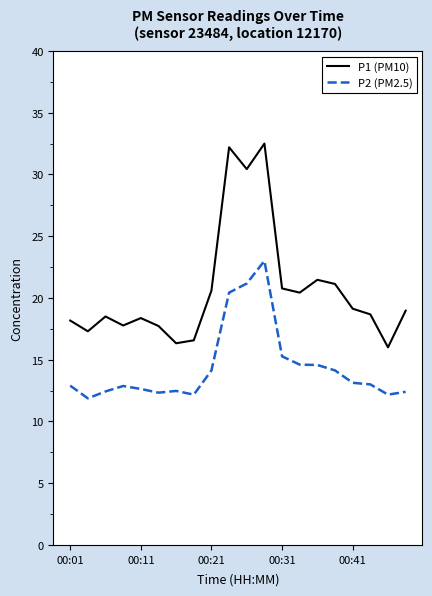

True or false: P2 (PM2.5) and P1 (PM10) cross at least once.

False